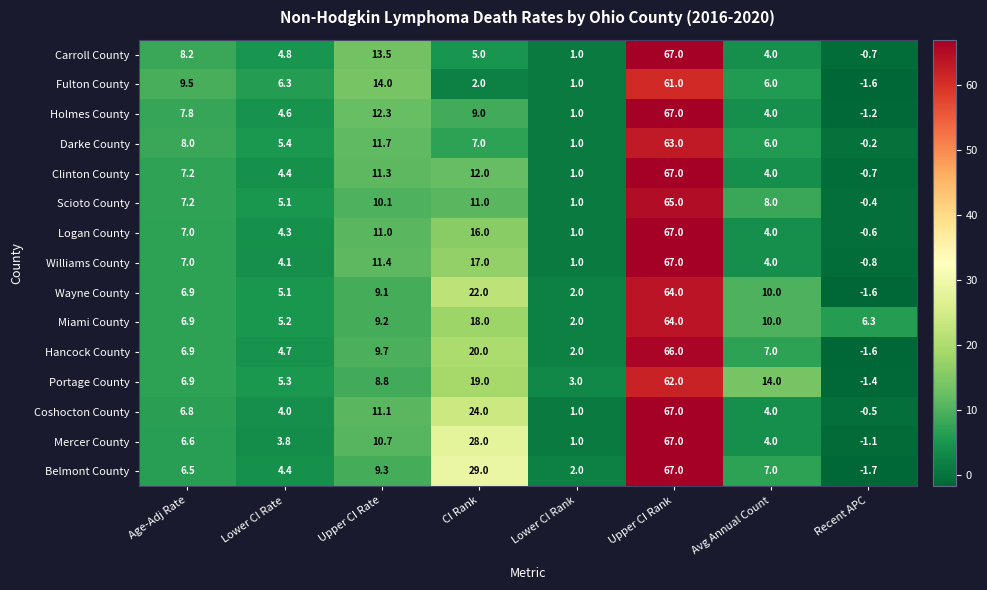

Which series has the largest total across all categories?

Belmont County